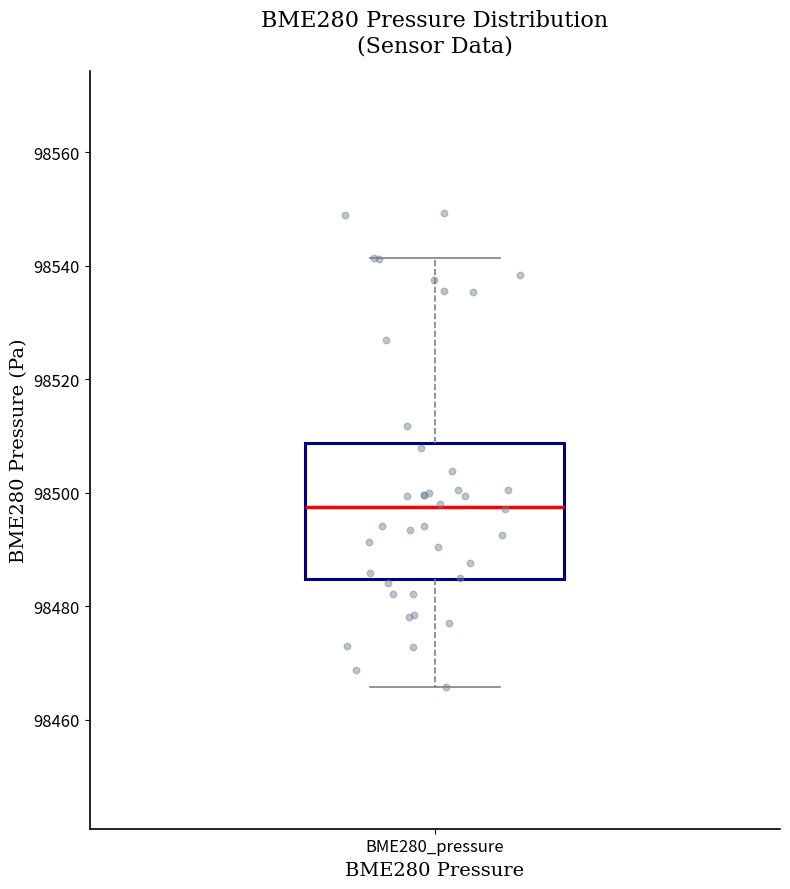

Transcribe this box plot: give where the median line is, the range the box spans, and where the two whiskers end, as read against the y-axis. The values are not printed on the chart, so give them approximately, as read against the axis.

median 98498, box 98484 to 98508, whiskers 98466 to 98542